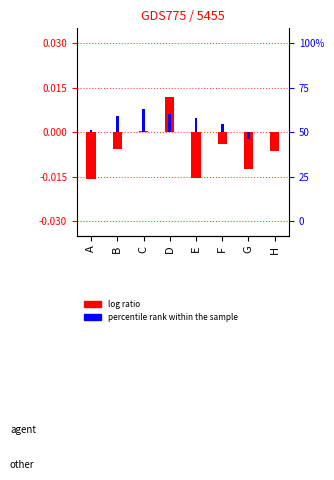

Which series has the widest spread of values?

log ratio